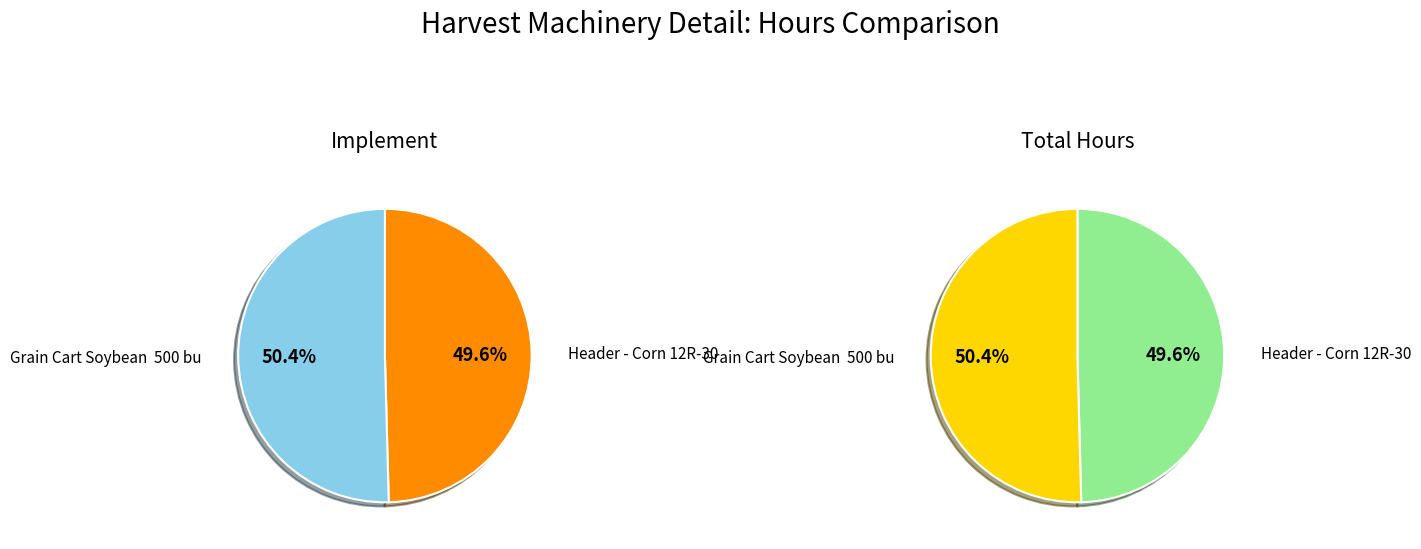

What is the smallest slice in the pie chart?

Header - Corn 12R-30